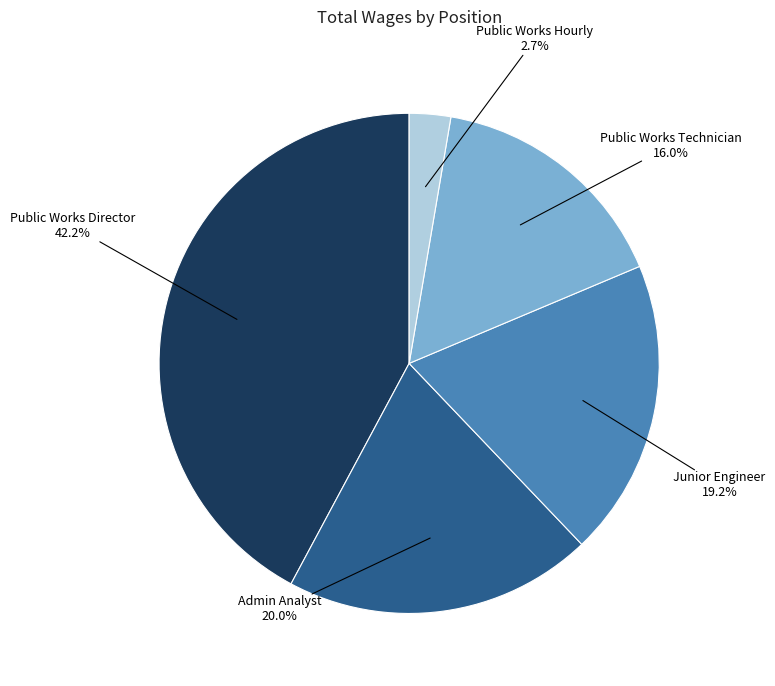

Approximately how many times larger is the value at Public Works Technician compared to Admin Analyst?

0.8